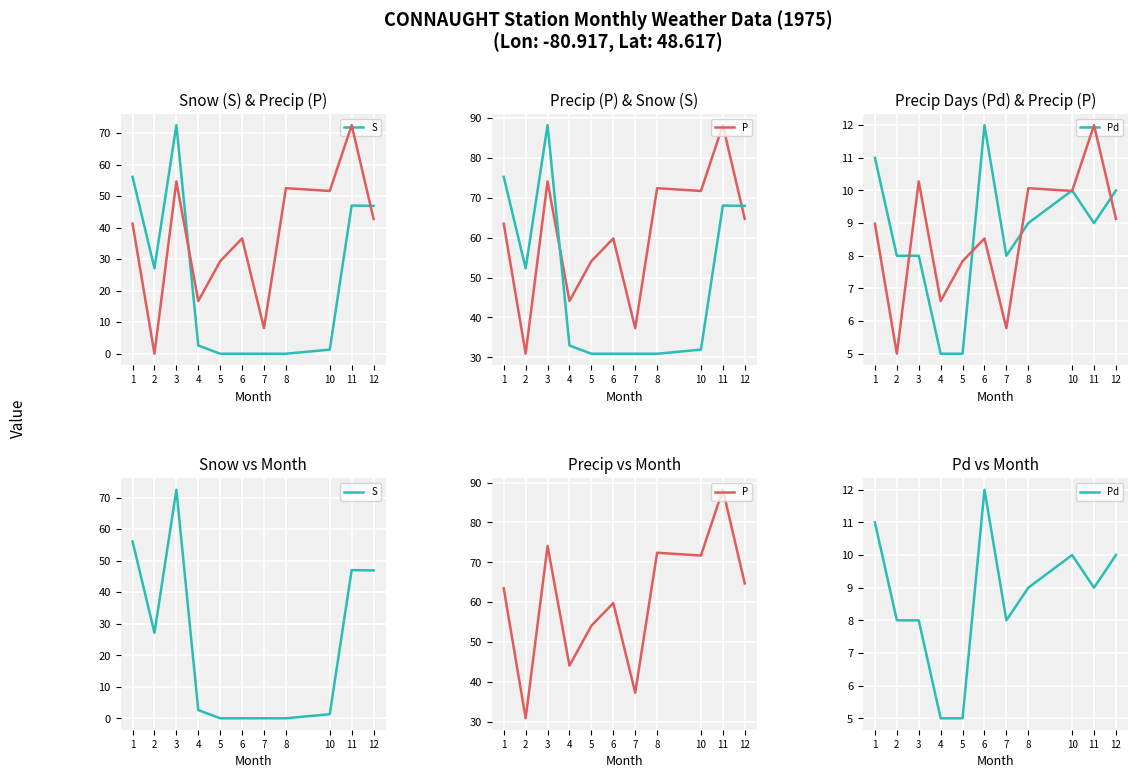

Which series changed the most between 2 and 5?

S